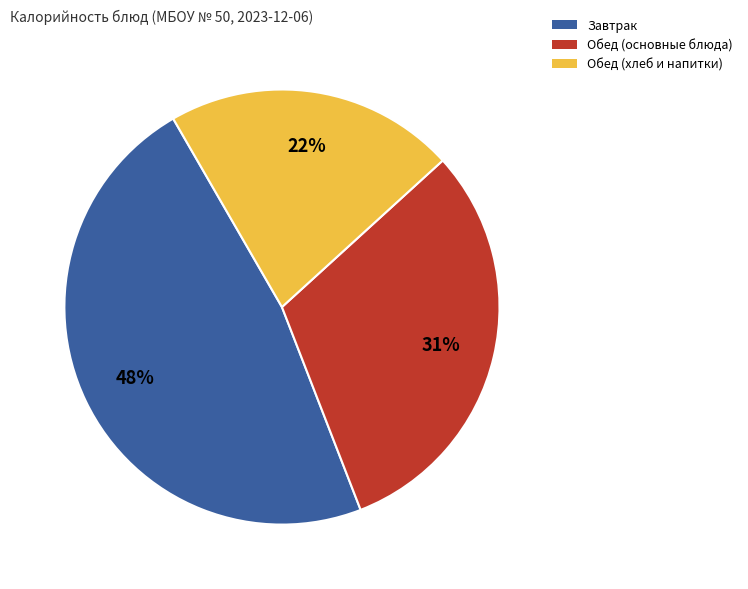

How many segments does this pie chart have?

3